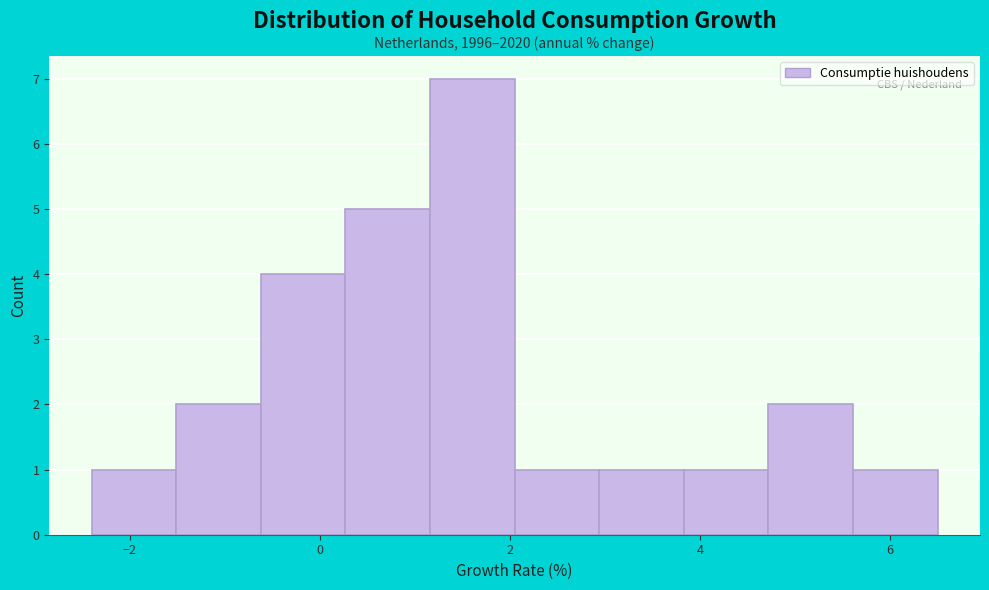

Which range on the x-axis has the tallest bar?

1.2 to 2.0